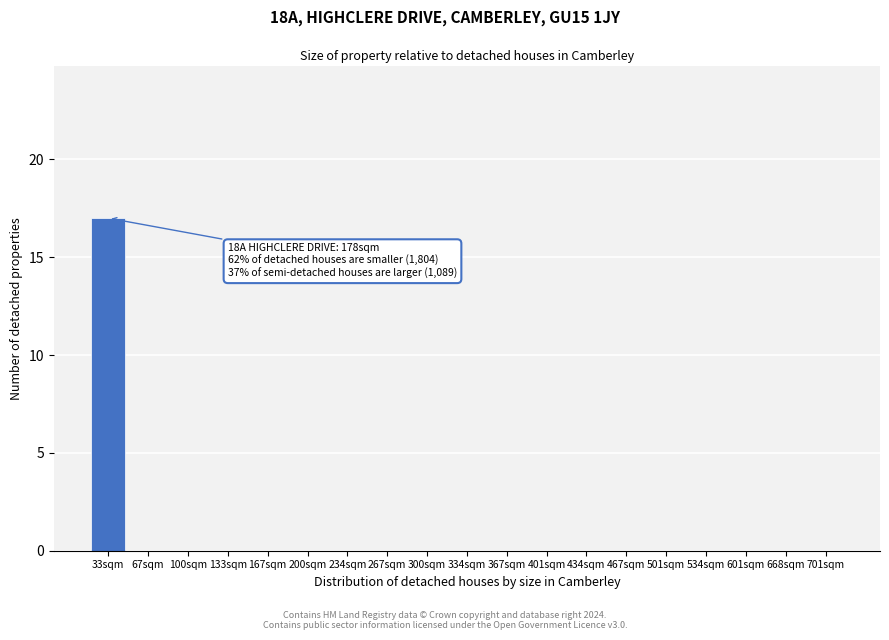

Reading left to right, transcribe all the data shown in this chart.

33sqm=17	67sqm=0	100sqm=0	133sqm=0	167sqm=0	200sqm=0	234sqm=0	267sqm=0	300sqm=0	334sqm=0	367sqm=0	401sqm=0	434sqm=0	467sqm=0	501sqm=0	534sqm=0	601sqm=0	668sqm=0	701sqm=0